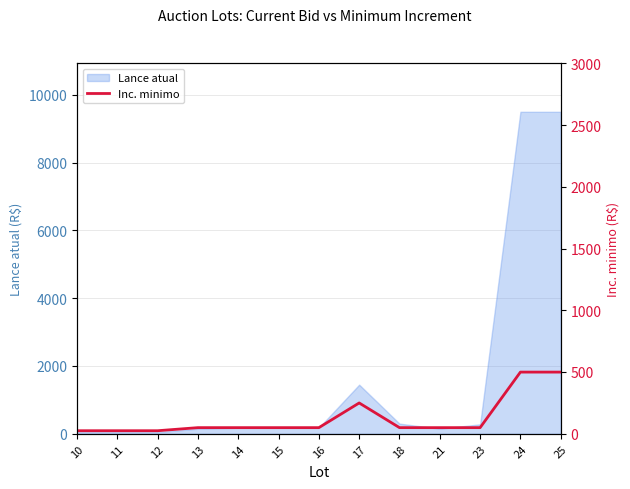

Read the value at 12.

25